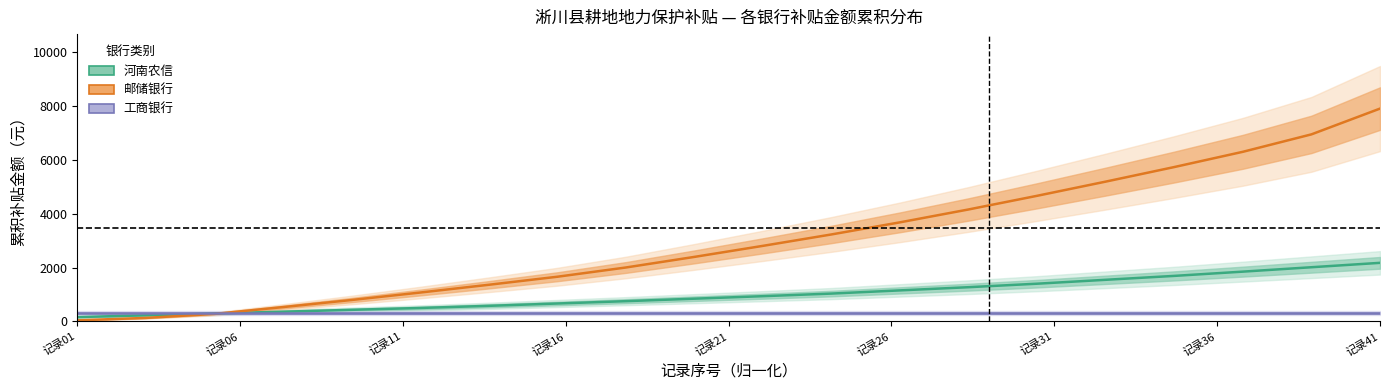

Does the chart have visible grid lines?

No